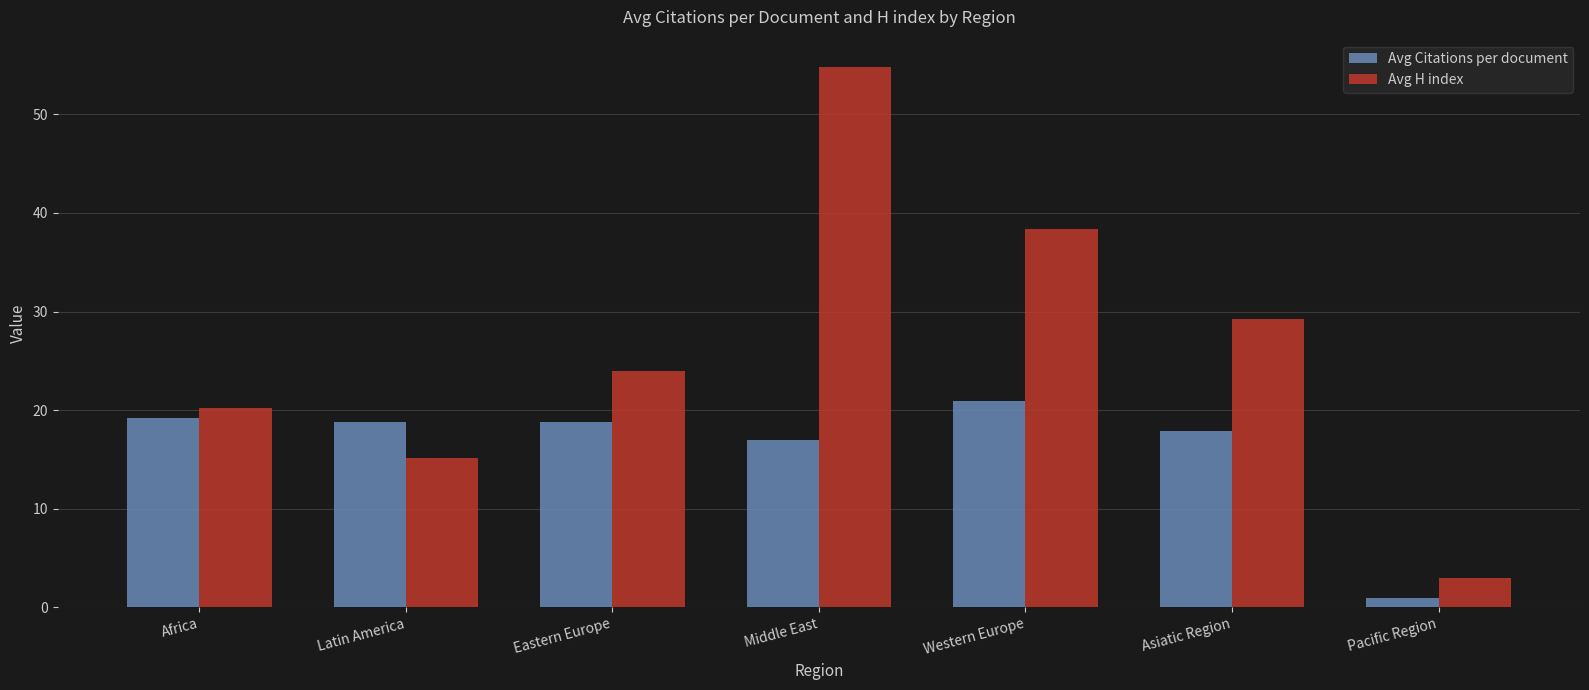

What is the label of the 4th bar from the left?

Middle East